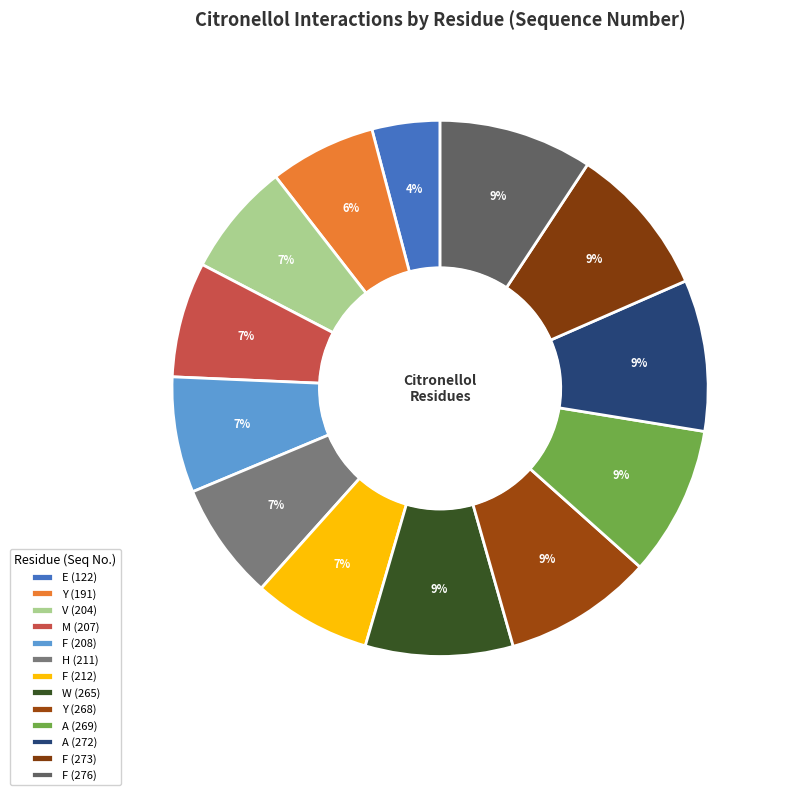

Which slice is the smallest?

E (122)